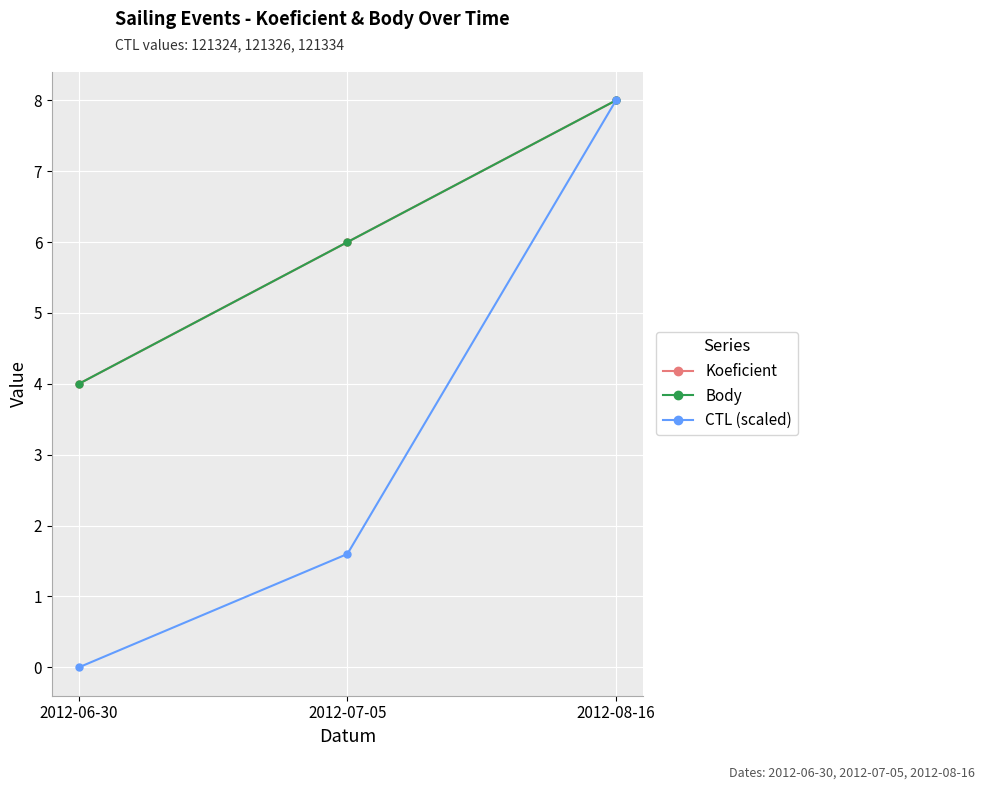

What is the label of the 1st point from the right?

2012-08-16